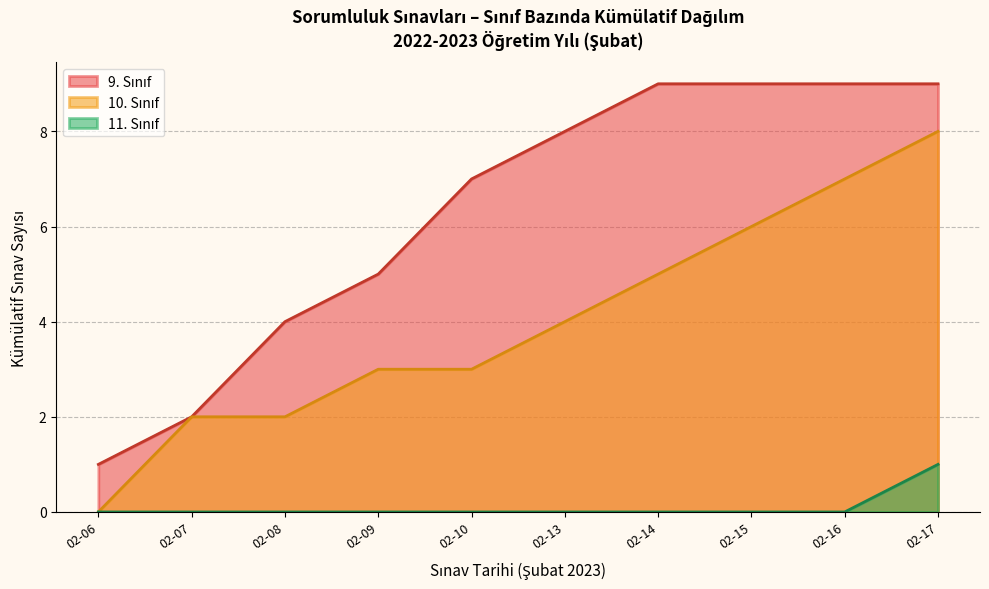

Which category has the highest value across all series?

2023-02-17